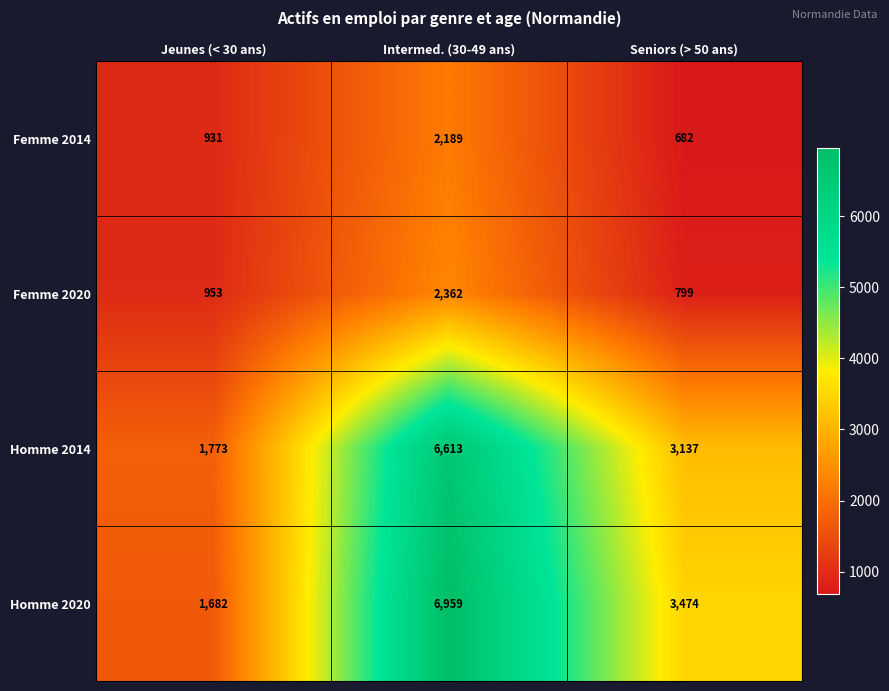

Count the Homme 2014 values in the range 1773 to 6613.

3